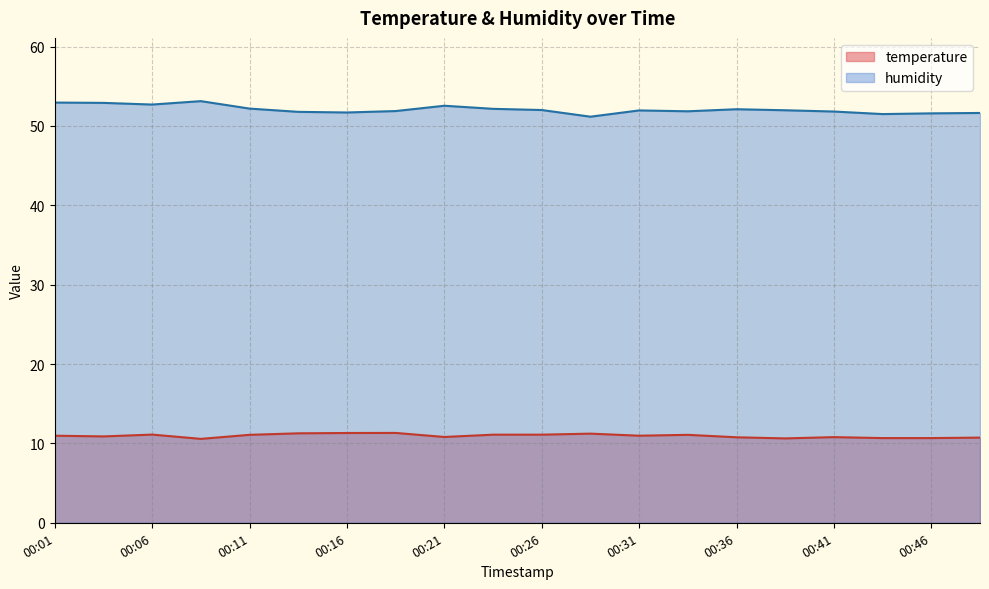

What is the approximate value of humidity at 00:36?

52.1